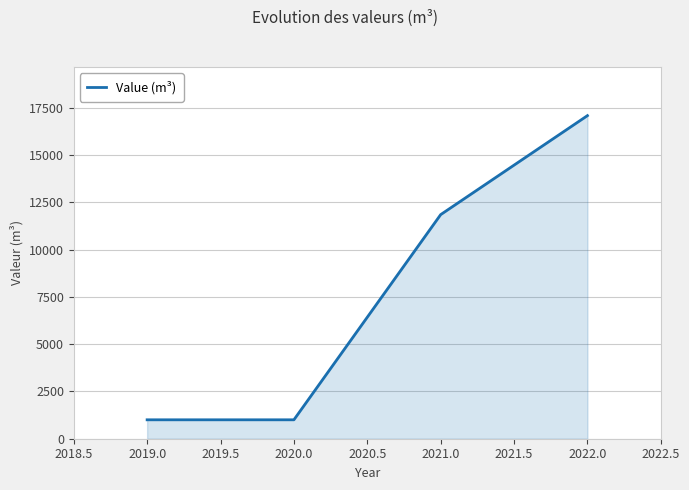

True or false: the data shows 9090 at 2022.0.

False